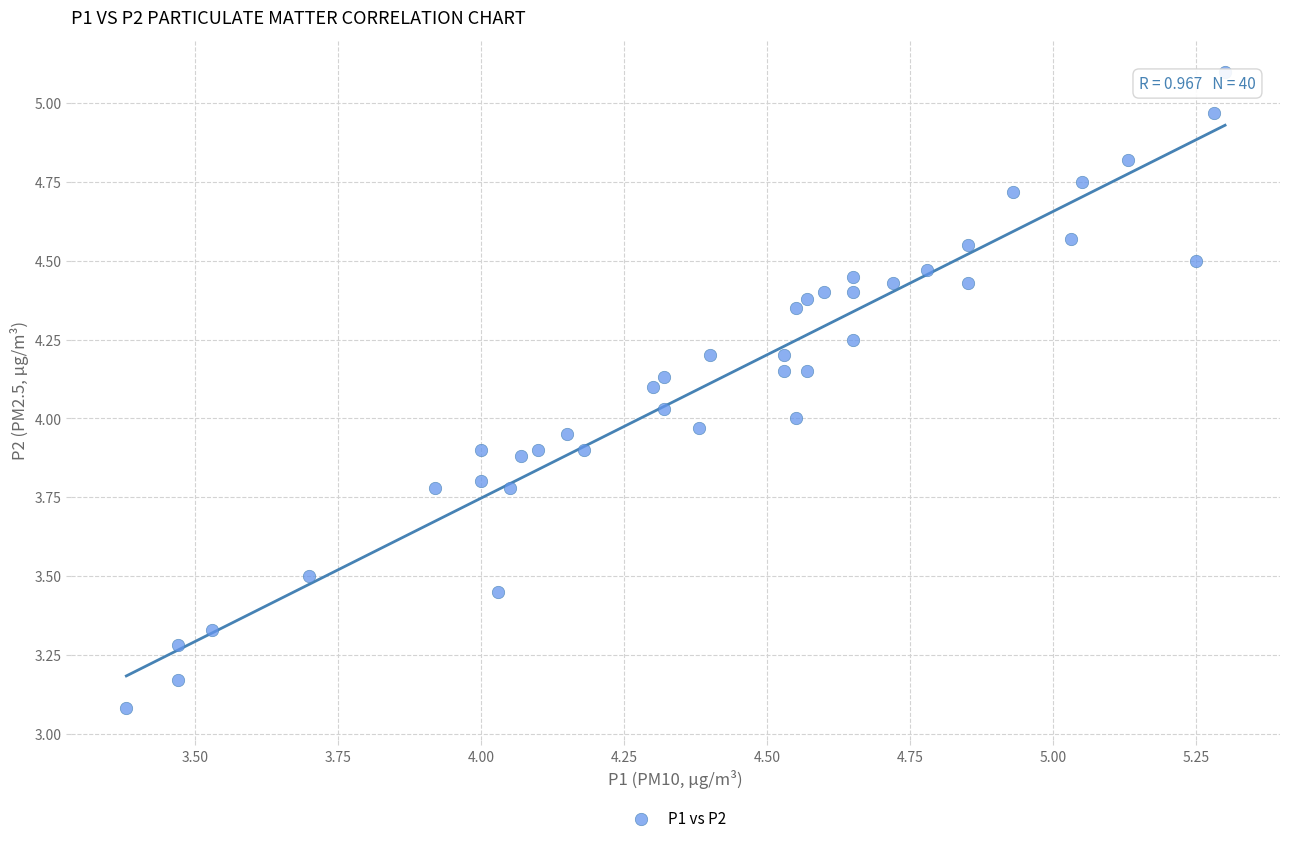

What is the range of Y values (max minus min)?

2.0